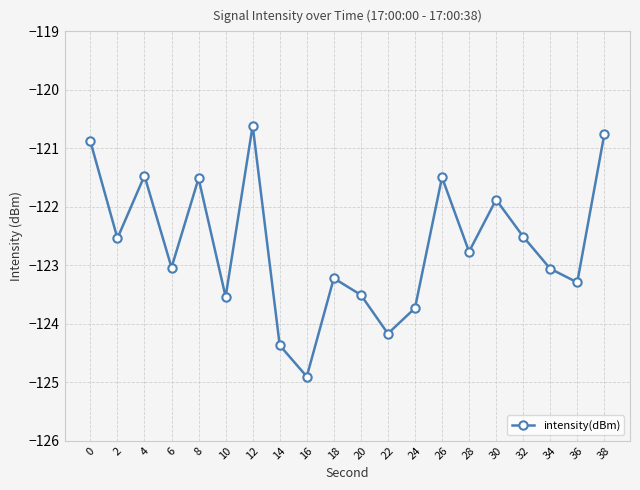

Does the chart have visible grid lines?

Yes